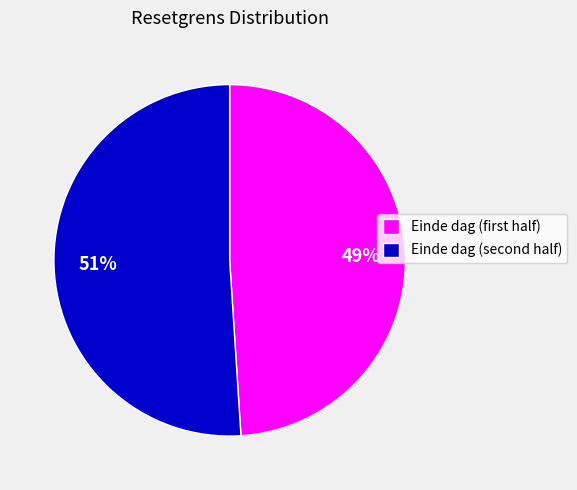

Which category has the biggest portion of the pie?

Einde dag (second half)